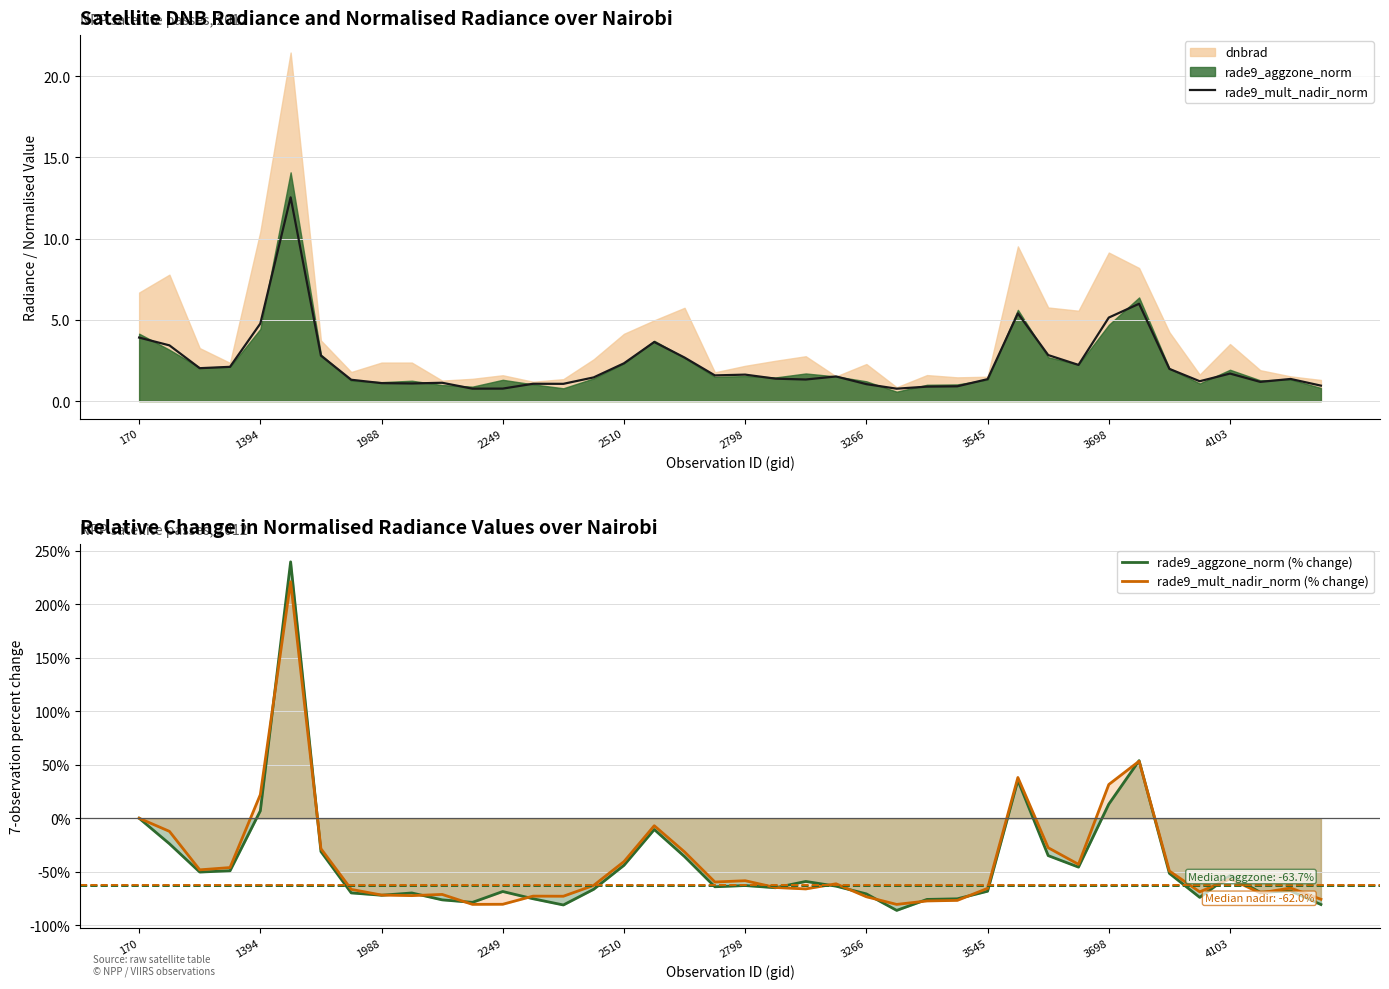

True or false: the data shows 1.8 at 3545.

False